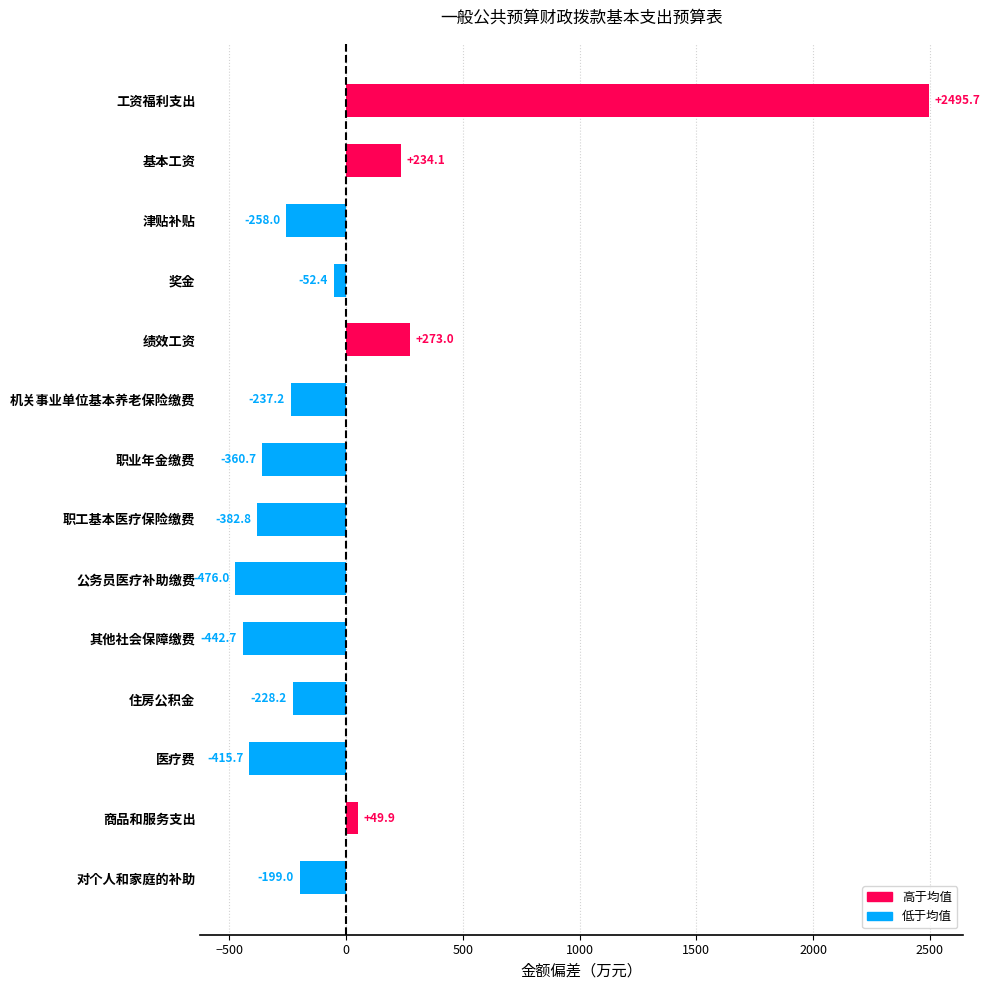

How many values are below zero?

10